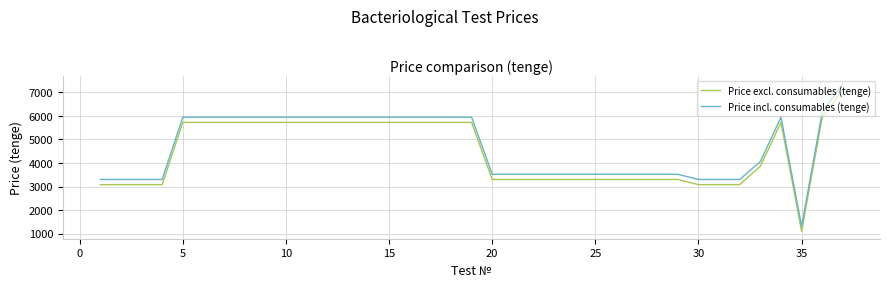

Which series has the largest range (max minus min)?

Price incl. consumables (tenge)